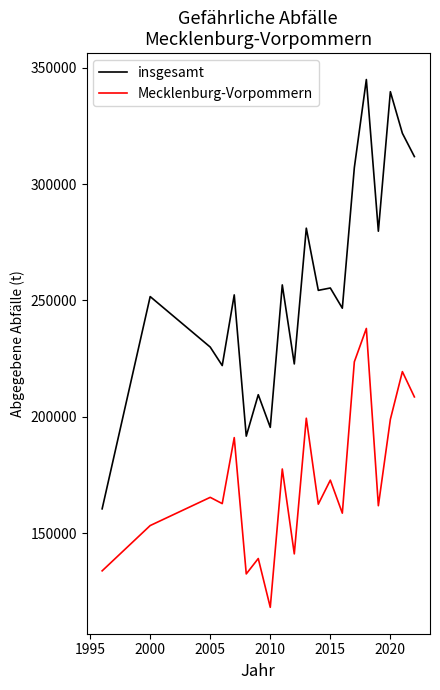

What is the difference between the maximum and minimum values in the Mecklenburg-Vorpommern series?

119731